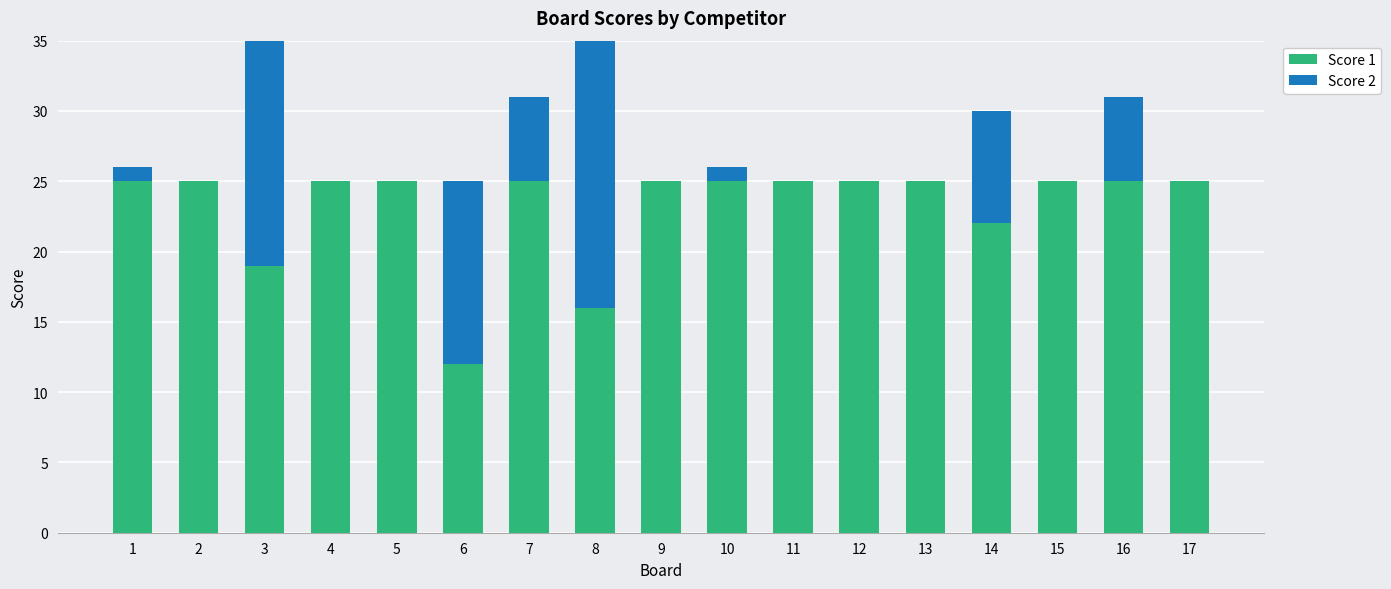

At which category is the sum across all series the highest?

8